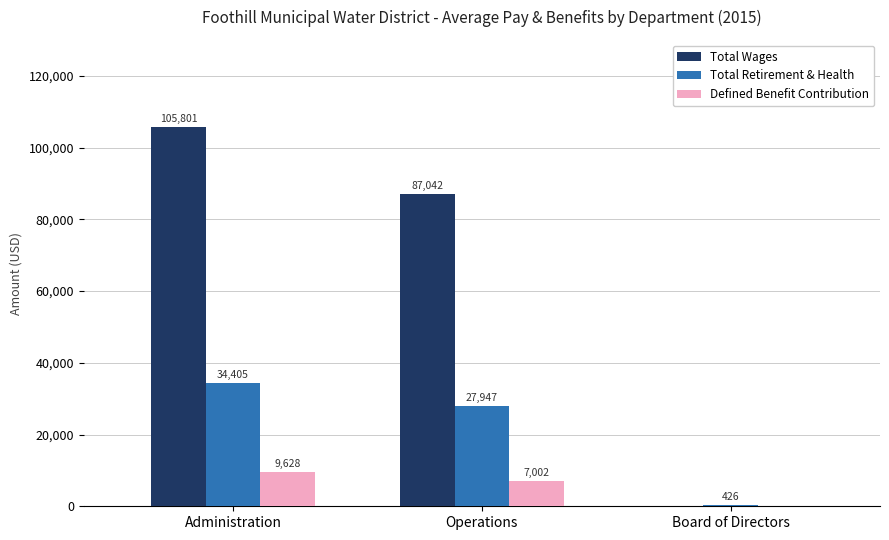

What is the total value across all series at Administration?

149834